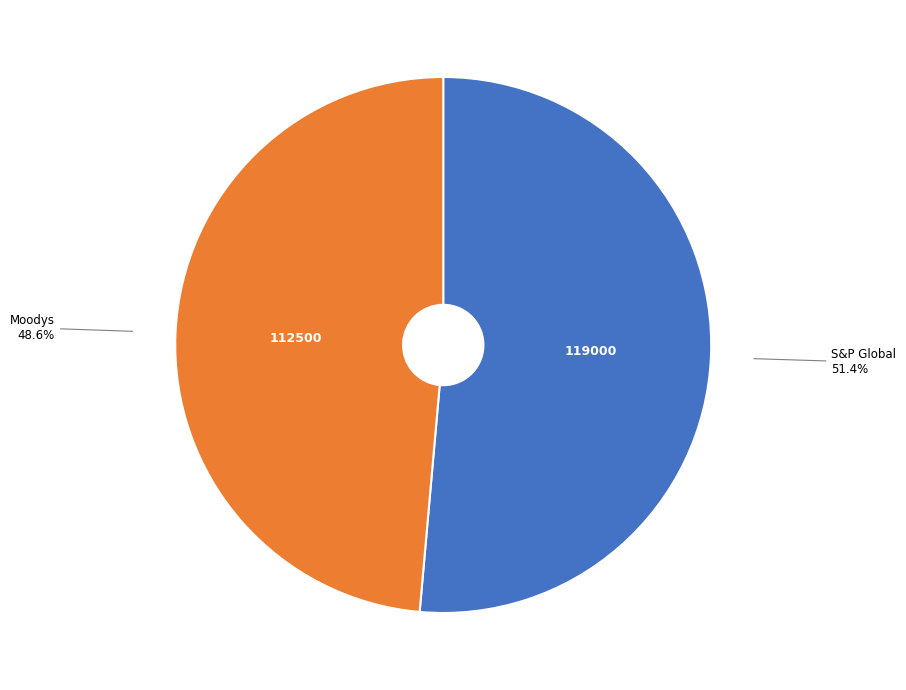

Rank the categories by value from lowest to highest.

Moodys, S&P Global